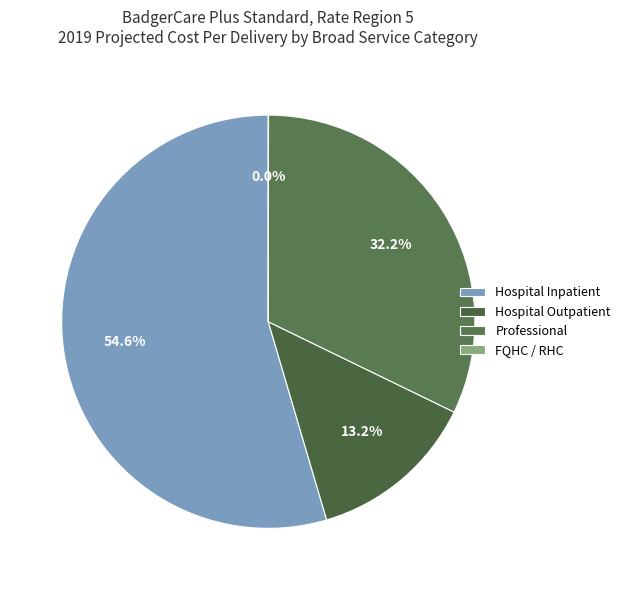

Is there any slice that represents more than half of the pie?

Yes